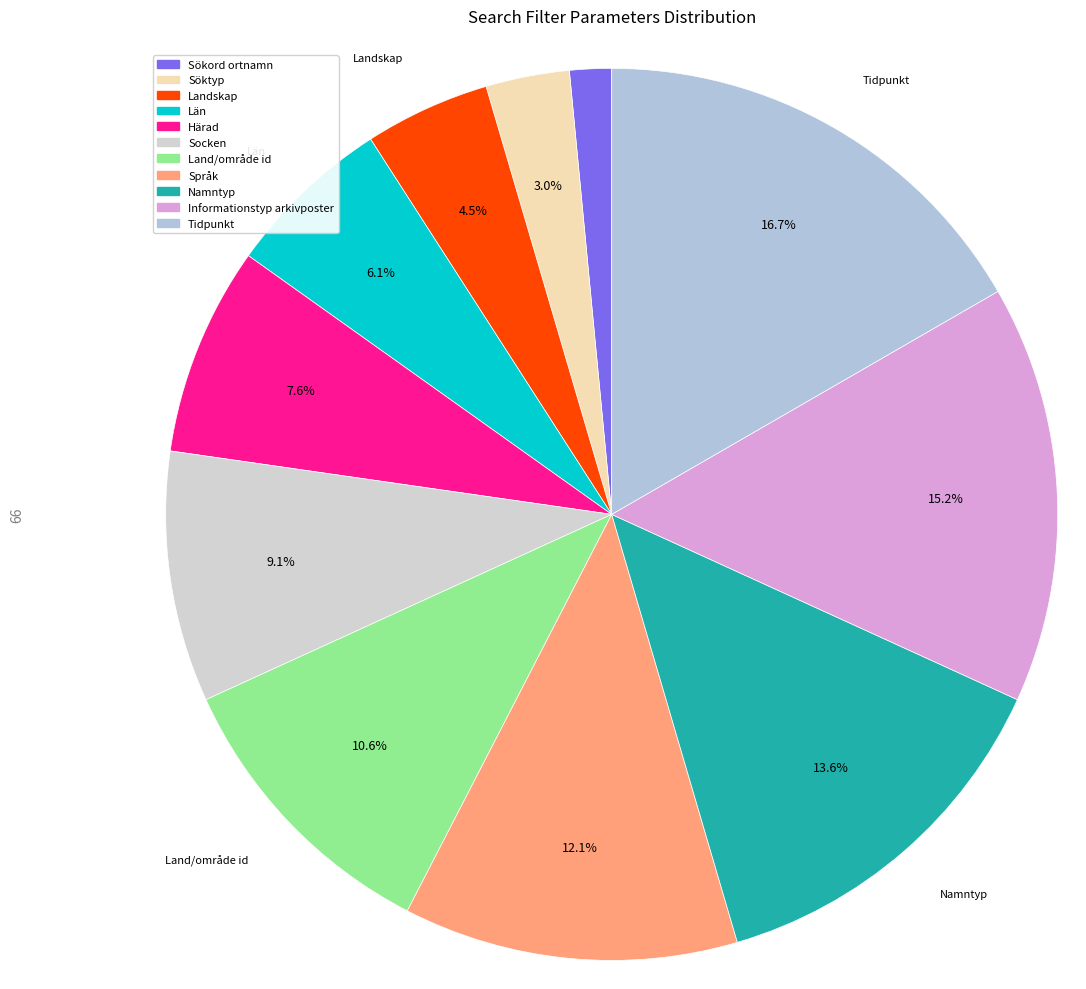

Which category has the smallest portion of the pie?

Sökord ortnamn